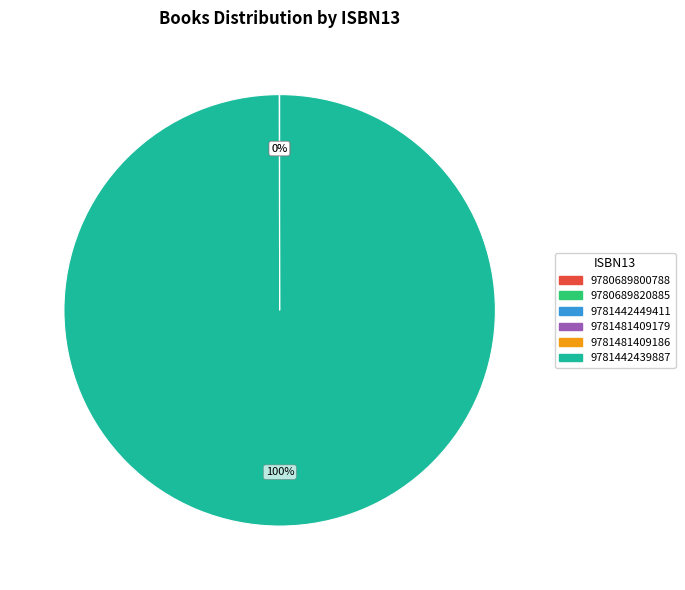

To the nearest percent, what is the average slice percentage?

17%